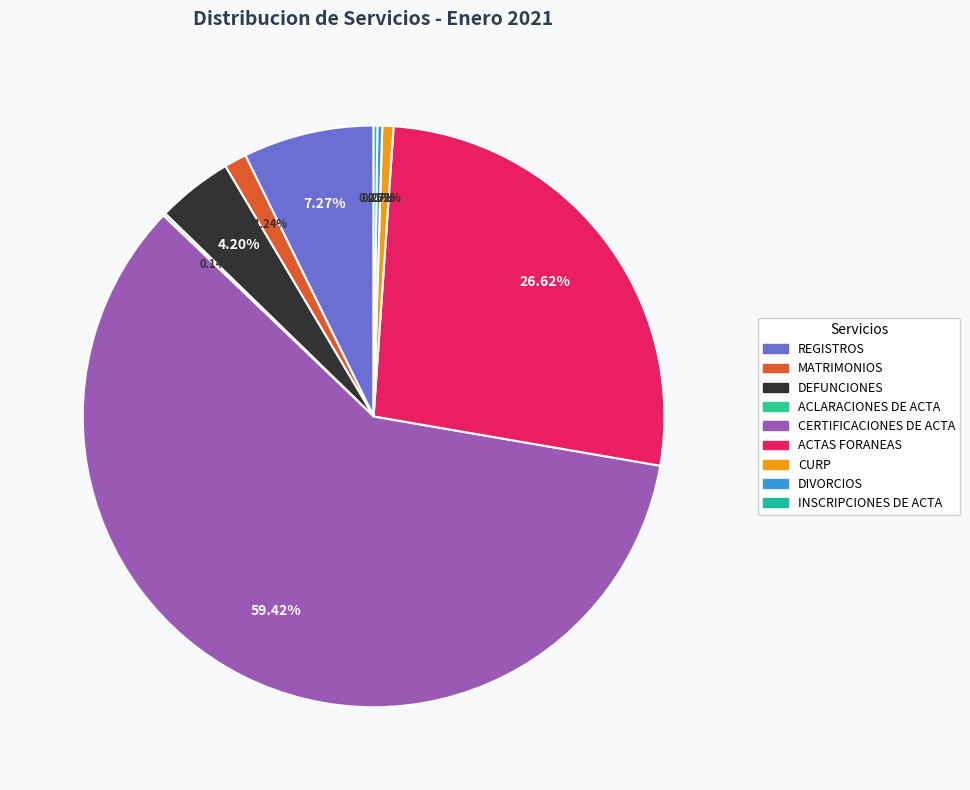

Which category has the smallest portion of the pie?

ACLARACIONES DE ACTA